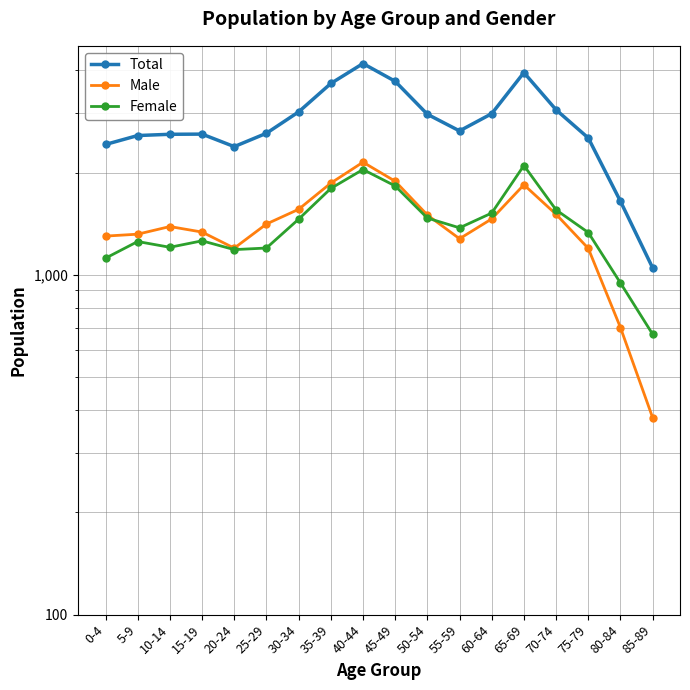

What are all the series names shown in the legend?

Total, Male, Female